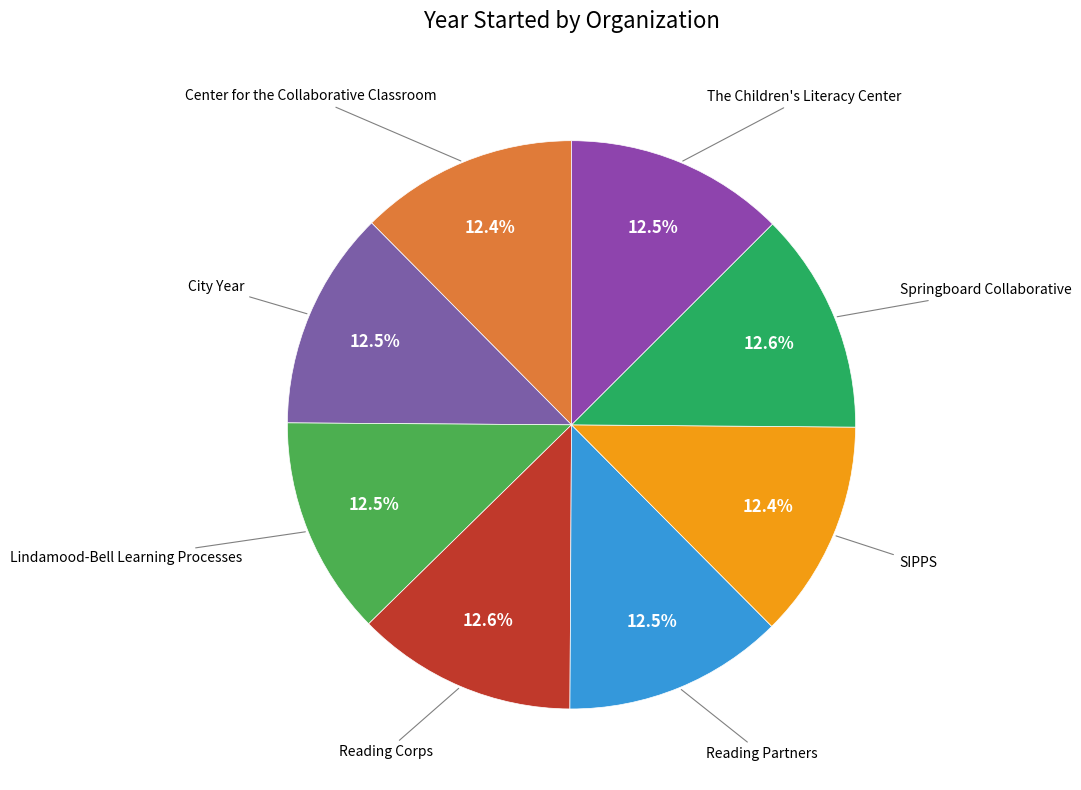

How many segments does this pie chart have?

8